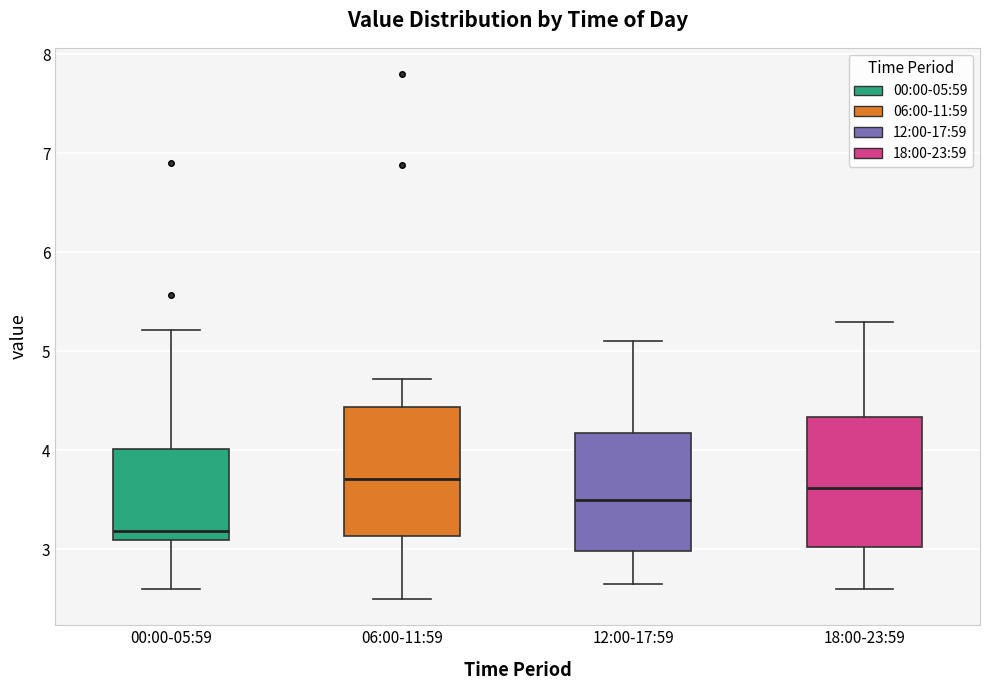

Reading left to right, read every box against the y-axis: the position of its median line, the range the box covers, and the ends of its whiskers. The values are not printed on the chart, so give them approximately, as read against the axis.

00:00-05:59: median 3.2, box 3.1 to 4.0, whiskers 2.6 to 5.2
06:00-11:59: median 3.7, box 3.1 to 4.4, whiskers 2.5 to 4.7
12:00-17:59: median 3.5, box 3.0 to 4.2, whiskers 2.7 to 5.1
18:00-23:59: median 3.6, box 3.0 to 4.3, whiskers 2.6 to 5.3